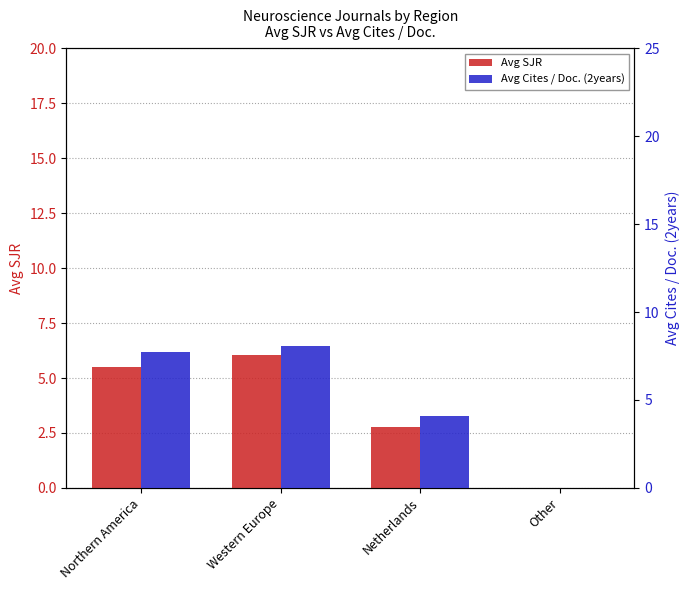

Rank the categories by Avg Cites / Doc. (2years) value from lowest to highest.

Other, Netherlands, Northern America, Western Europe